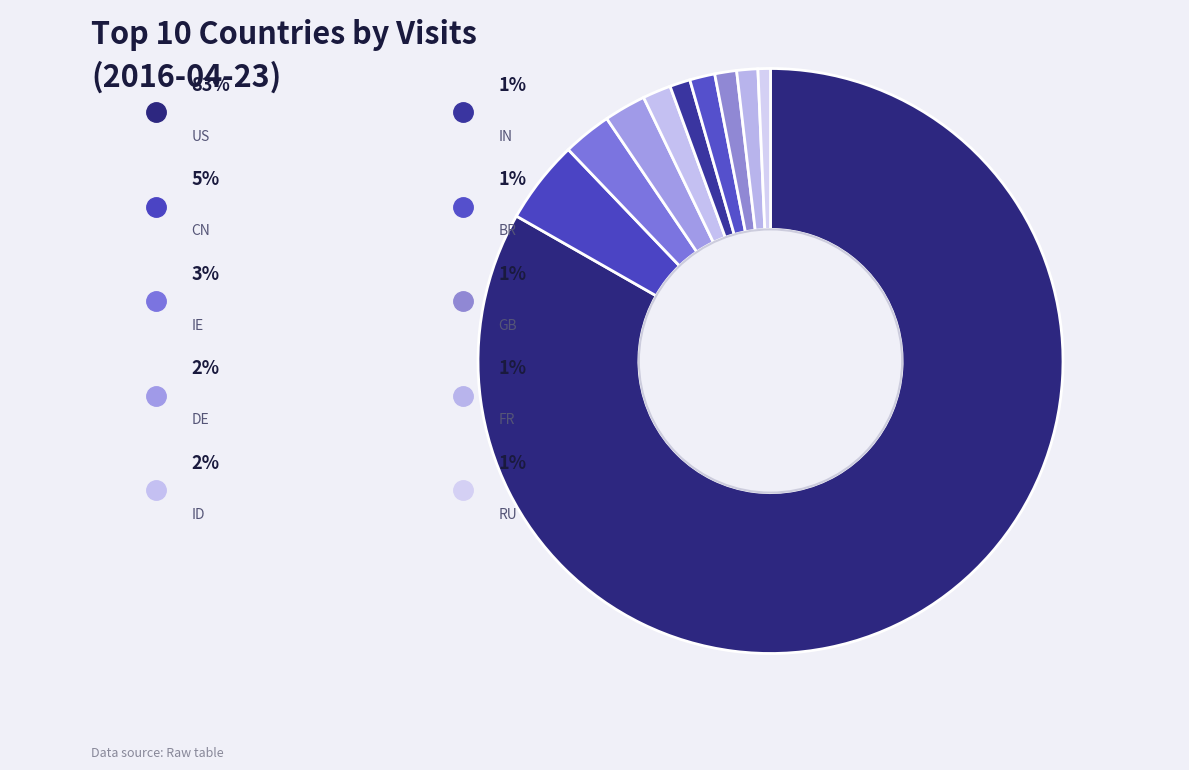

What is the smallest slice in the pie chart?

RU